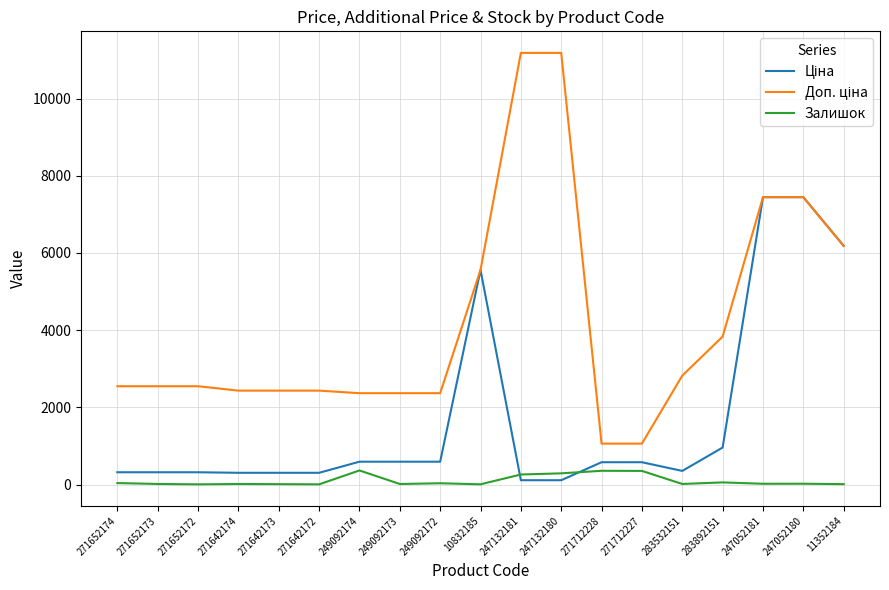

Count the number of categories in the chart.

19